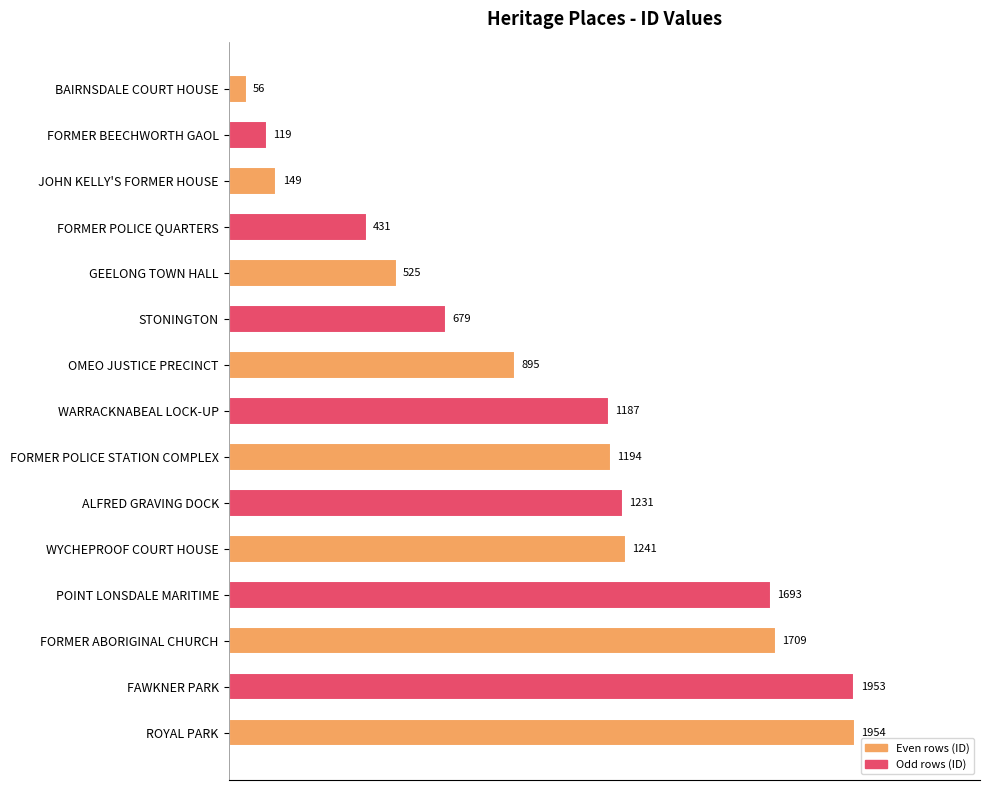

Does the chart contain any negative values?

No